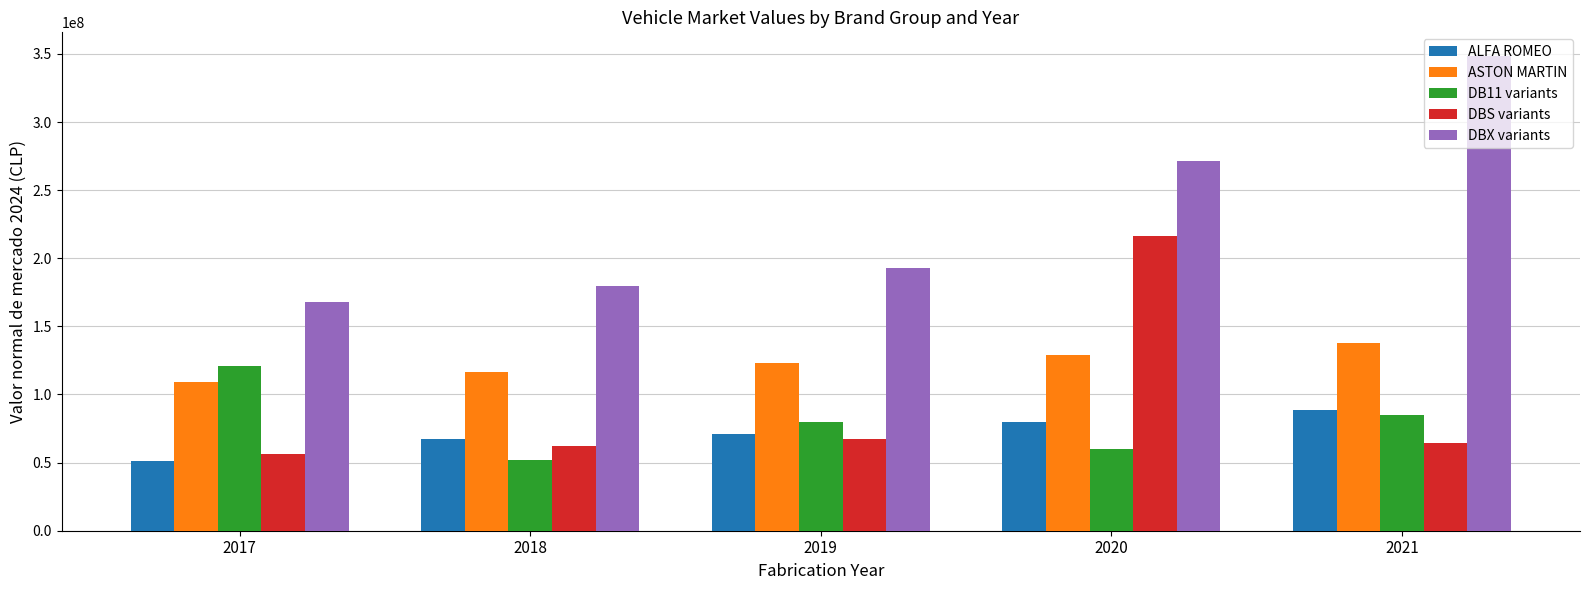

Does the chart contain any negative values?

No